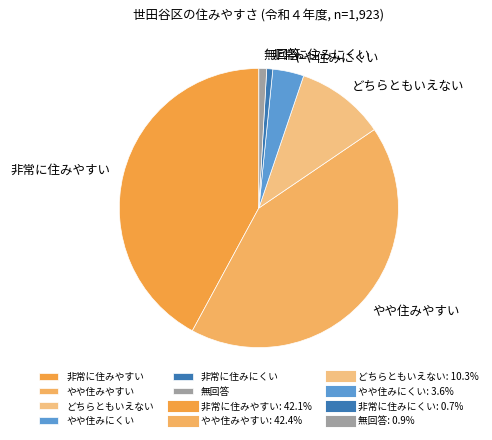

Is it true that やや住みやすい is 28% of the pie?

False